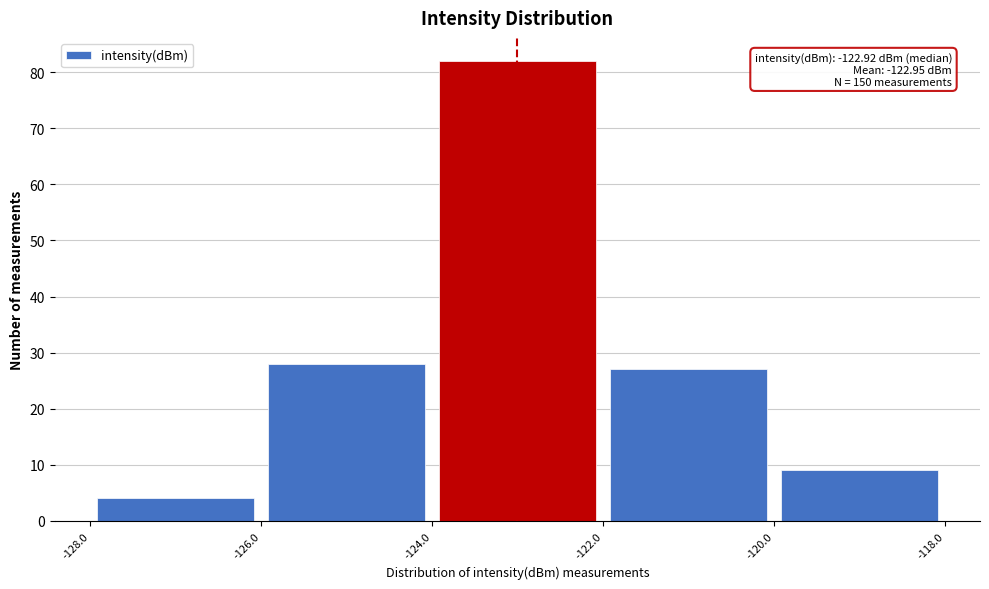

Over which range of the x-axis is the bar tallest?

-124.0 to -122.0